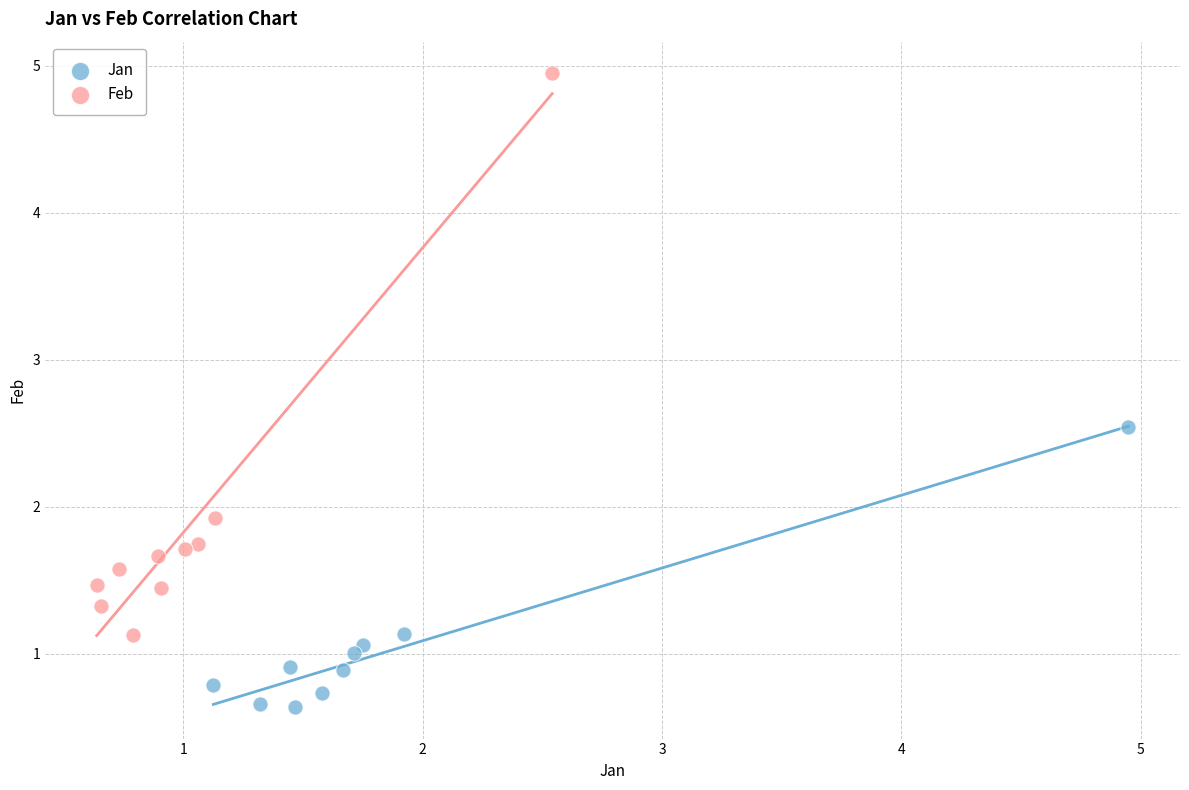

Which series reaches the minimum Y coordinate?

Jan